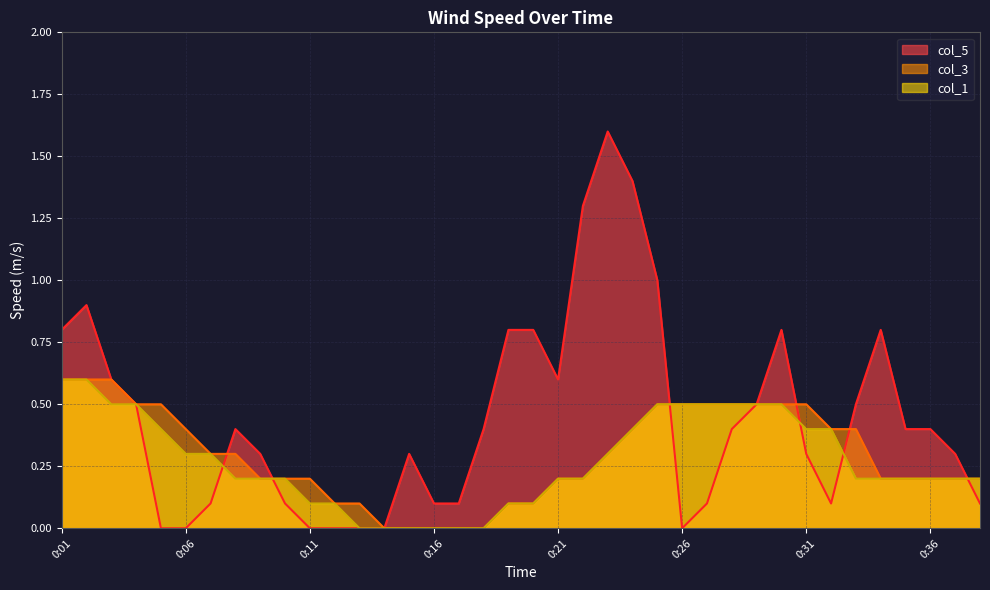

Rank the series by their maximum value, from lowest to highest.

col_1, col_3, col_5